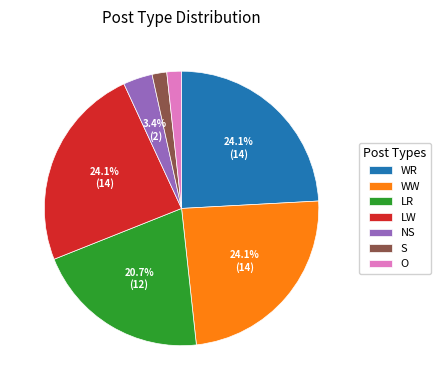

To the nearest percent, what portion does LR represent?

21%